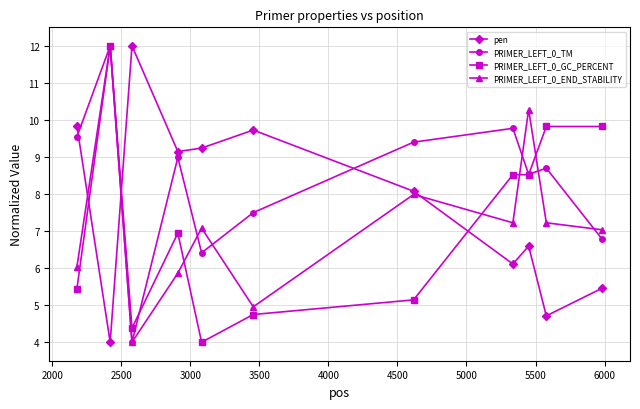

In pen, how many points are lower than both neighbors (excluding endpoints)?

4